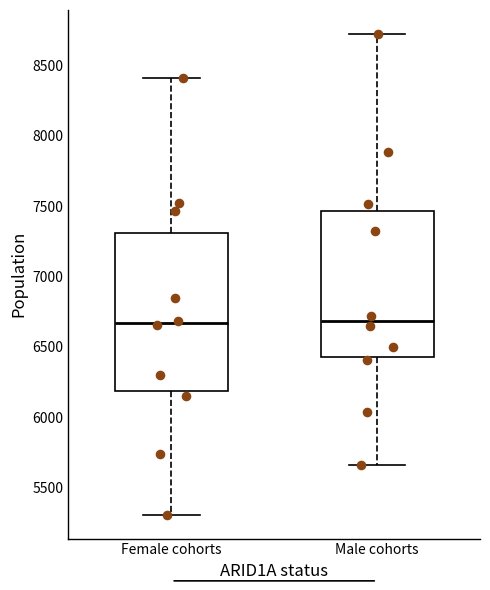

Reading left to right, read every box against the y-axis: the position of its median line, the range the box covers, and the ends of its whiskers. The values are not printed on the chart, so give them approximately, as read against the axis.

Female cohorts: median 6650, box 6200 to 7300, whiskers 5300 to 8400
Male cohorts: median 6700, box 6450 to 7450, whiskers 5650 to 8700